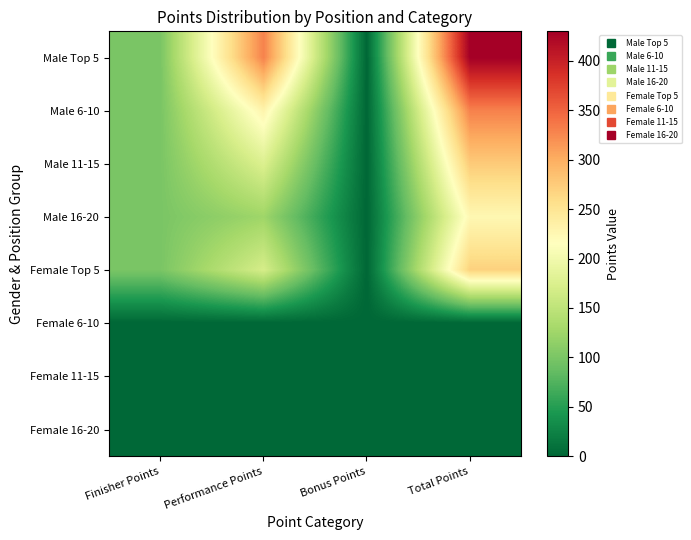

How many distinct data groups are displayed?

8